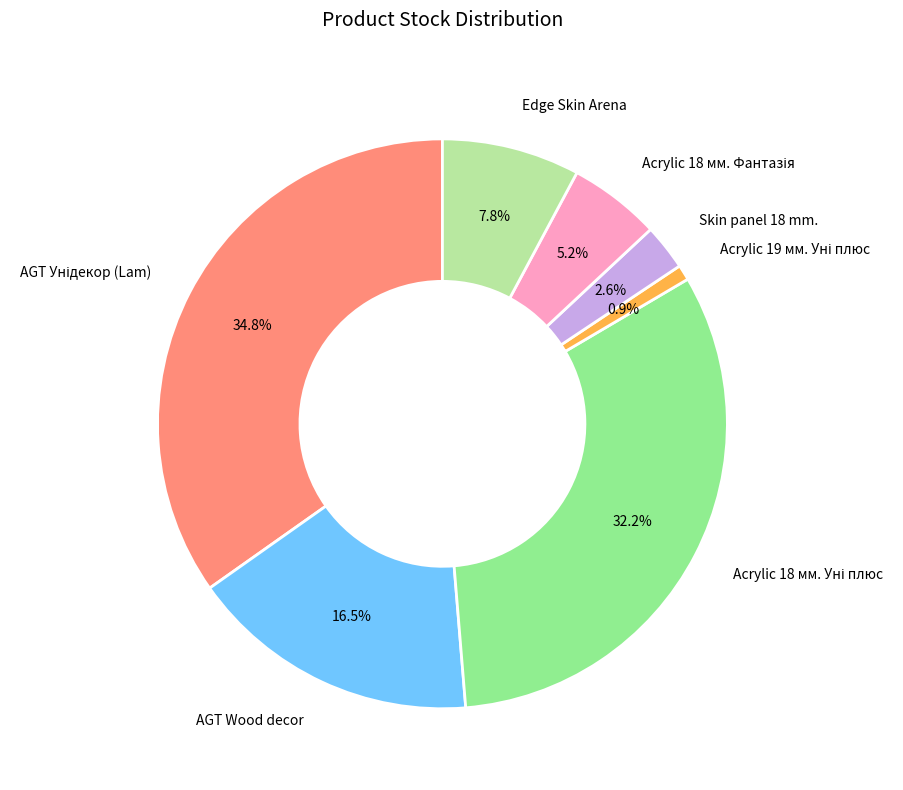

To the nearest percent, what is the difference between the Edge Skin Arena and Skin panel 18 mm. slice percentages?

5%